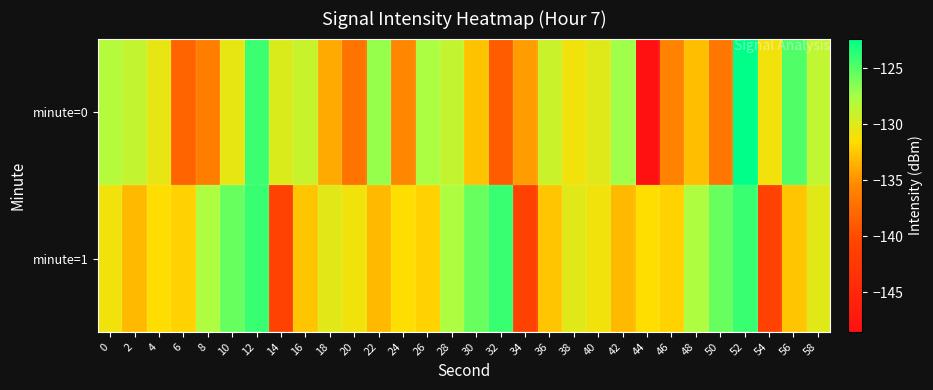

Rank the series at 52 from highest to lowest value.

minute=0, minute=1